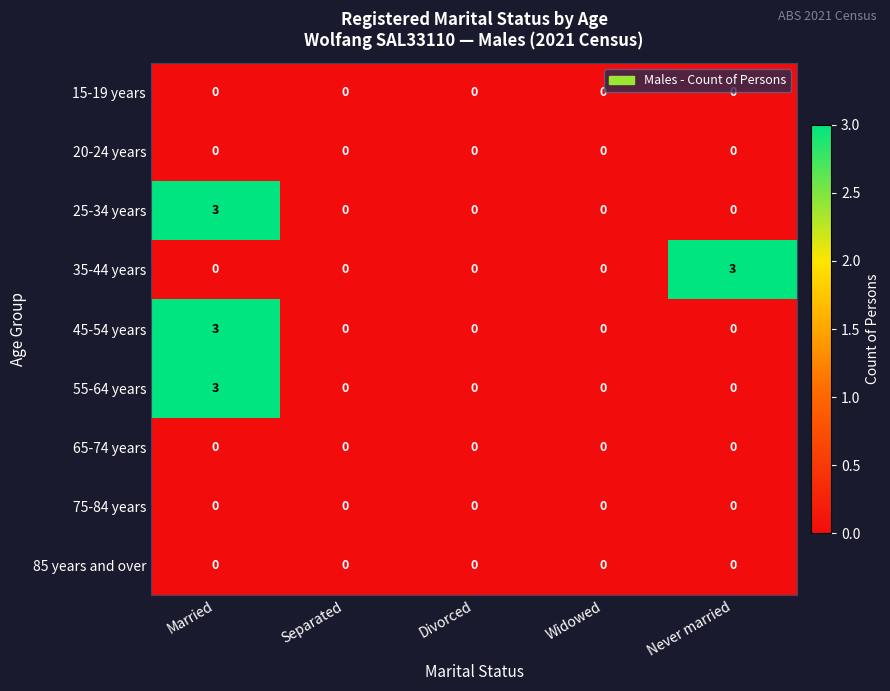

The 75-84 years series shows 0 at Married. True or false?

True